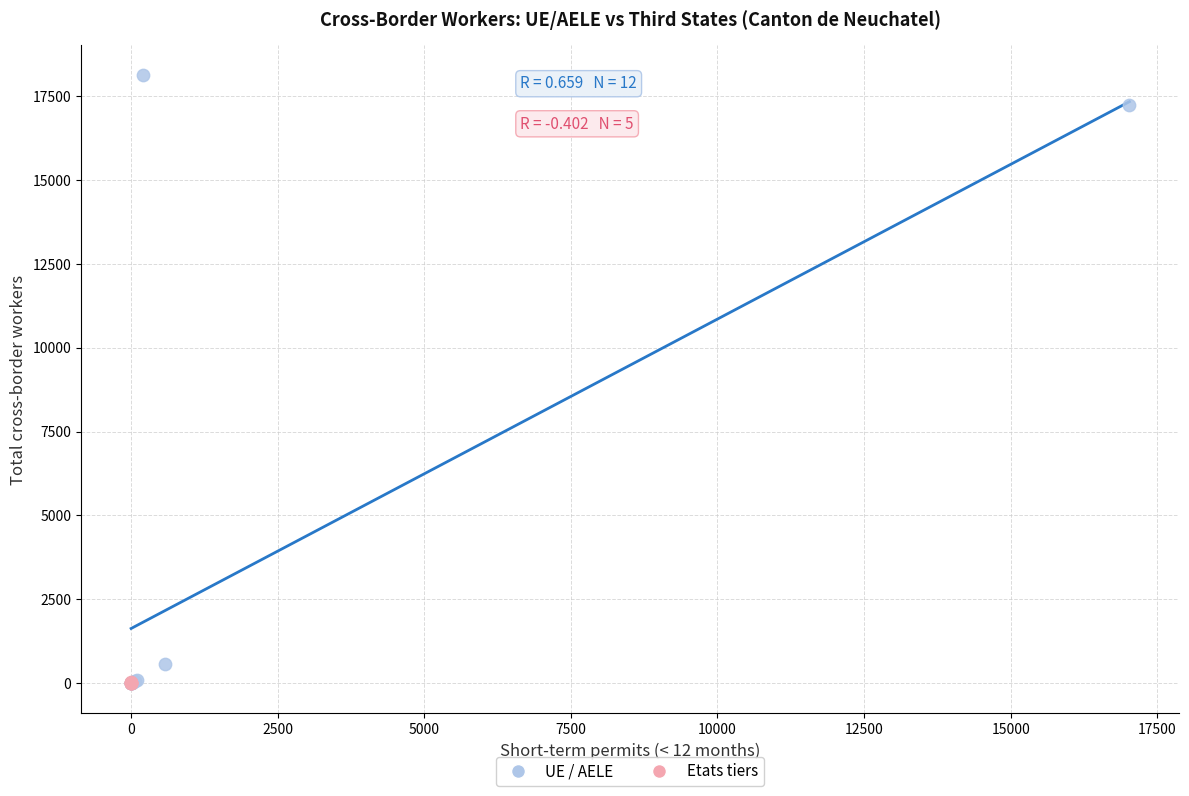

Which series has the largest Y range (max minus min)?

UE / AELE